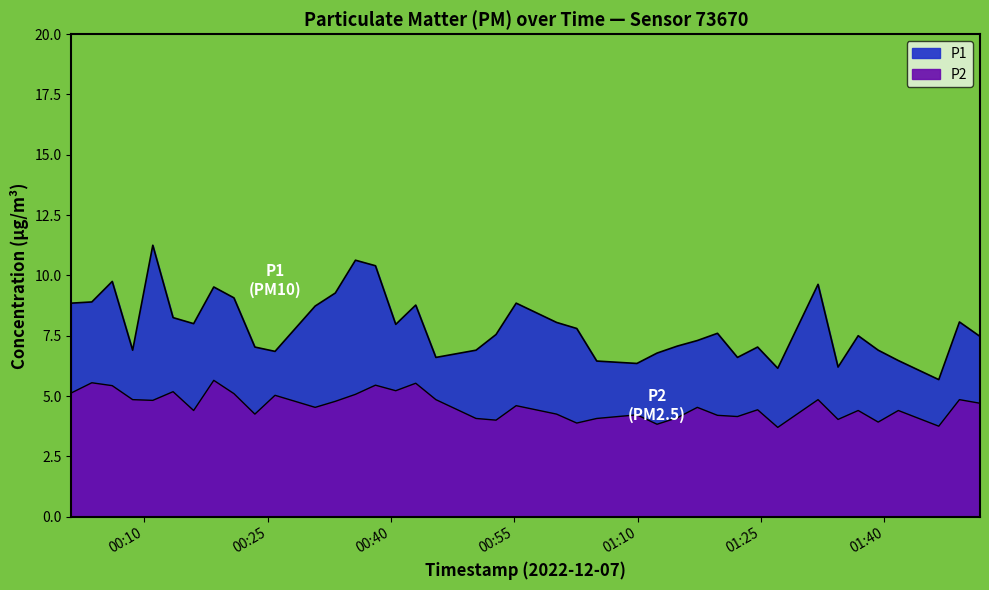

At which label is P1 closest to 8?

2022-12-07T00:15:59